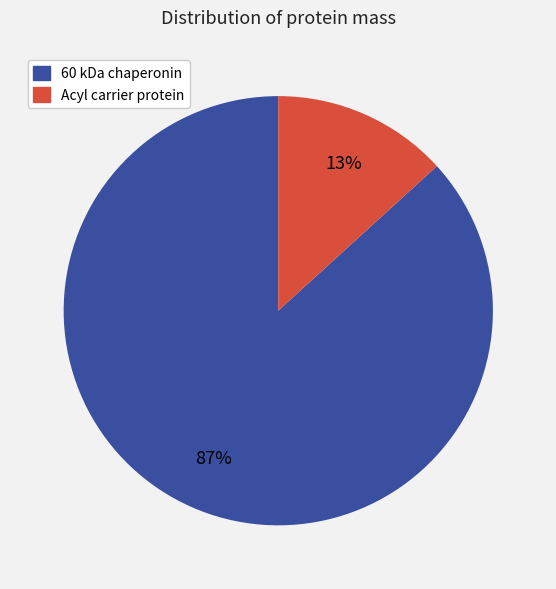

True or false: 60 kDa chaperonin accounts for 87% of the total.

True